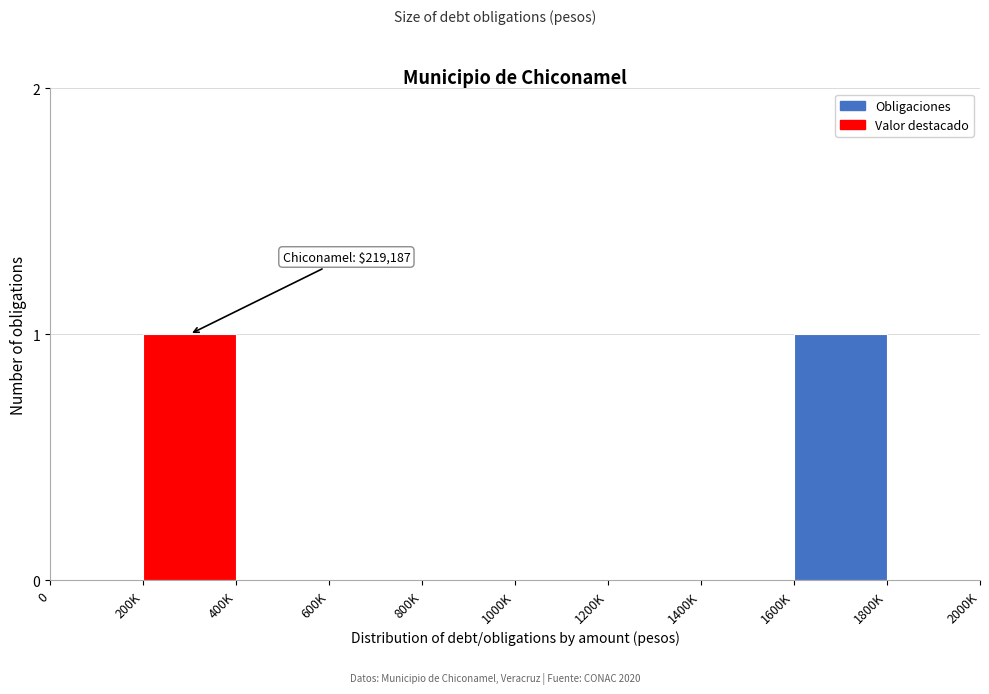

Reading left to right, what are all the values shown in this chart?

0=0	200K=1	400K=0	600K=0	800K=0	1000K=0	1200K=0	1400K=0	1600K=1	1800K=0